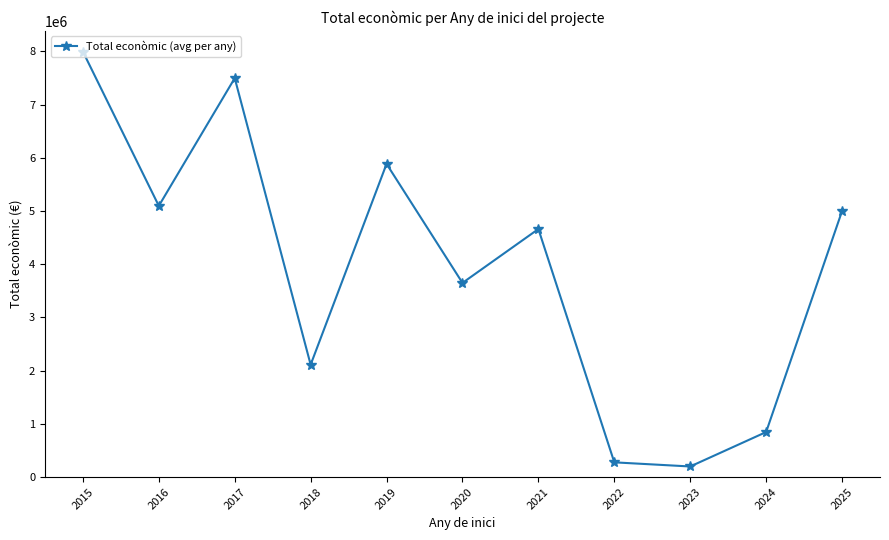

What is the value of the 1st point from the left?

7996848.0